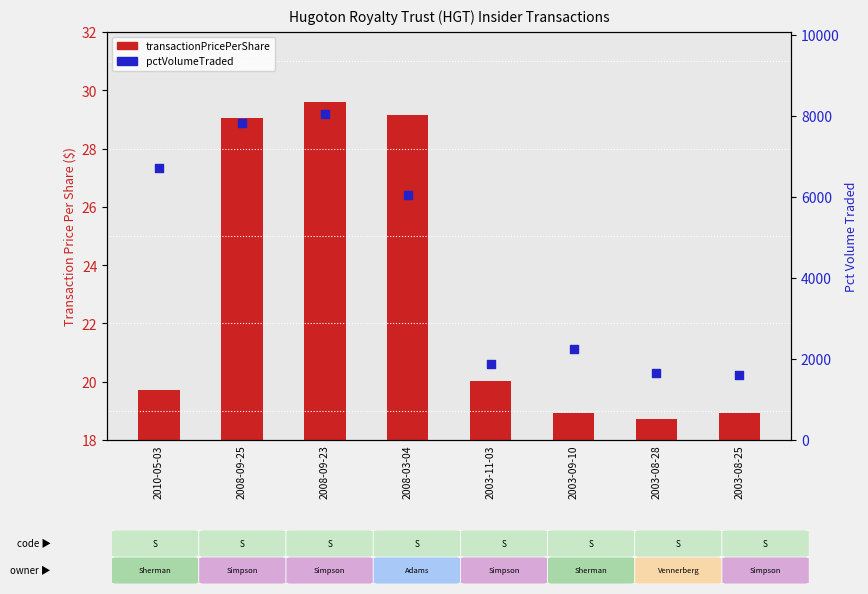

Which series has the largest total across all categories?

pctVolumeTraded